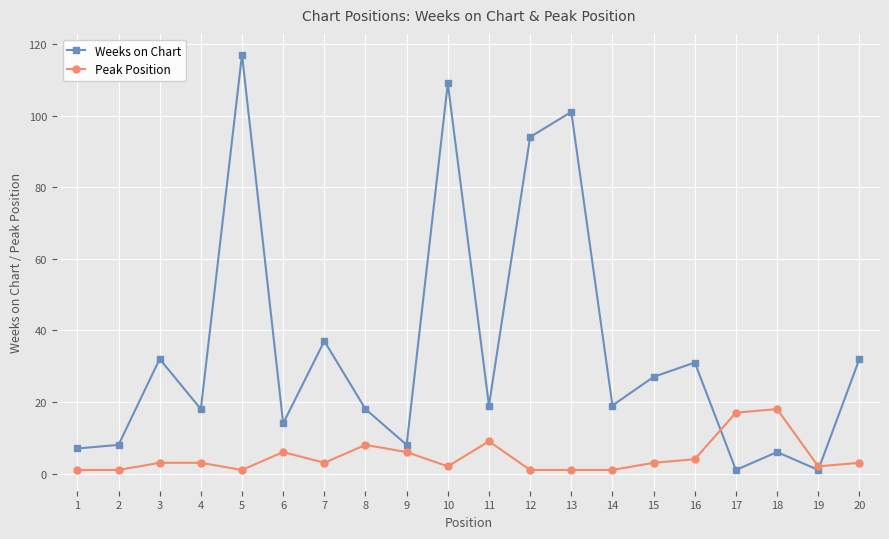

Reading left to right, list all the values displayed in this chart.

Weeks on Chart: 1=7	2=8	3=32	4=18	5=117	6=14	7=37	8=18	9=8	10=109	11=19	12=94	13=101	14=19	15=27	16=31	17=1	18=6	19=1	20=32
Peak Position: 1=1	2=1	3=3	4=3	5=1	6=6	7=3	8=8	9=6	10=2	11=9	12=1	13=1	14=1	15=3	16=4	17=17	18=18	19=2	20=3